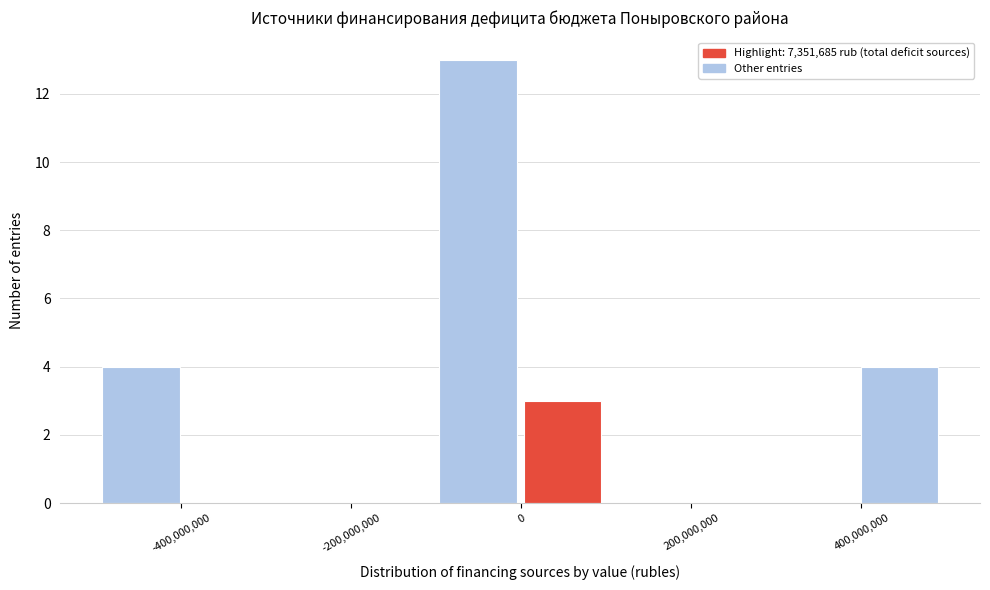

Reading left to right, list every bar in this chart as the range it spans on the x-axis followed by its height. Neither the bar edges nor the heights are printed on the chart, so give them approximately, as read against the axes.

-500000000 to -400000000: 4
-400000000 to -300000000: 0
-300000000 to -200000000: 0
-200000000 to -100000000: 0
-100000000 to 0: 13
0 to 100000000: 3
100000000 to 200000000: 0
200000000 to 300000000: 0
300000000 to 400000000: 0
400000000 to 500000000: 4